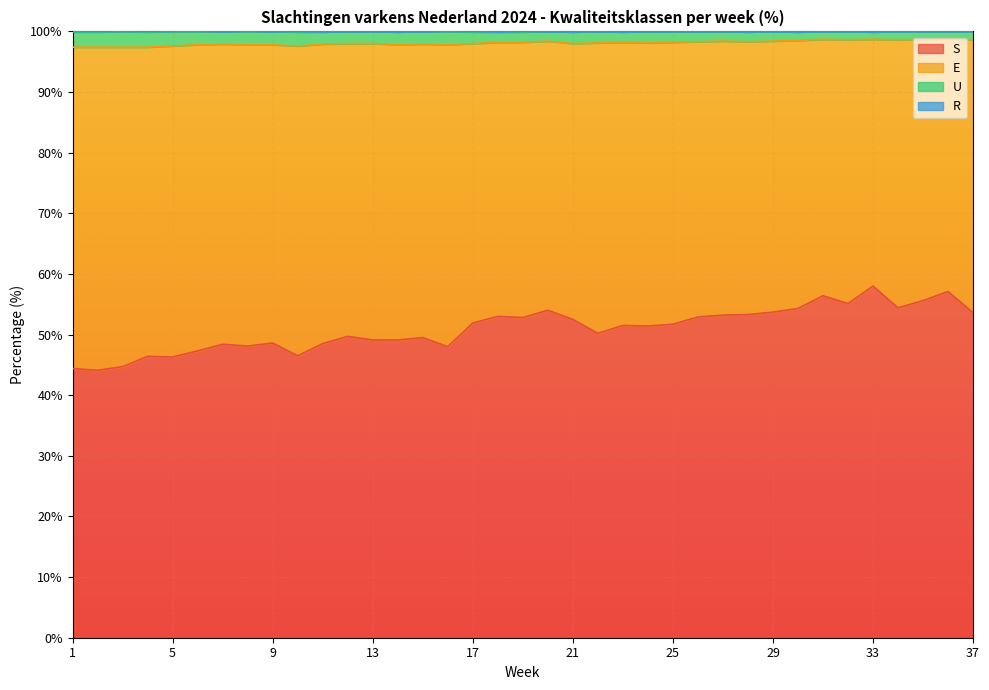

What is the minimum value for S?

44.1